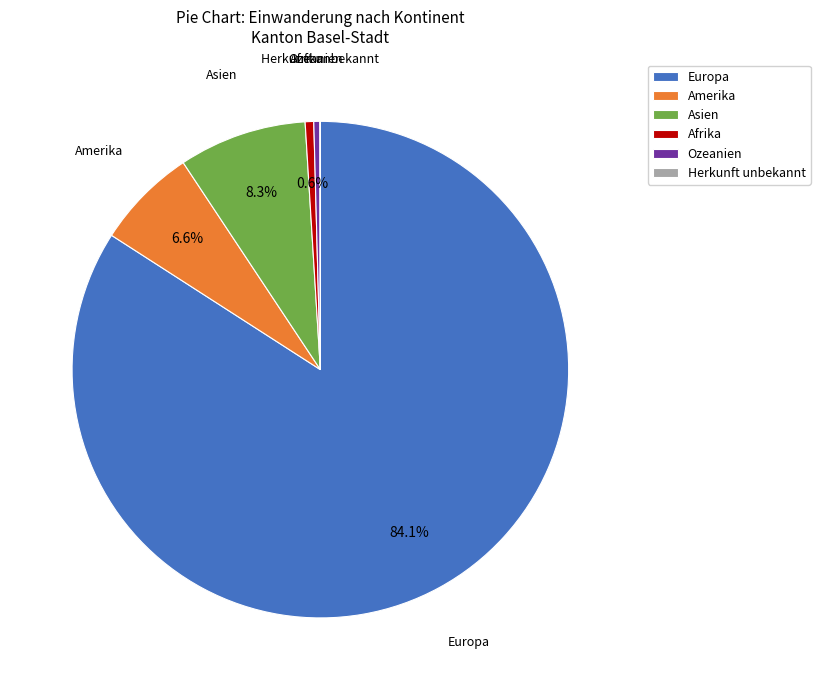

Is the sum of Asien and Europa greater than half?

Yes